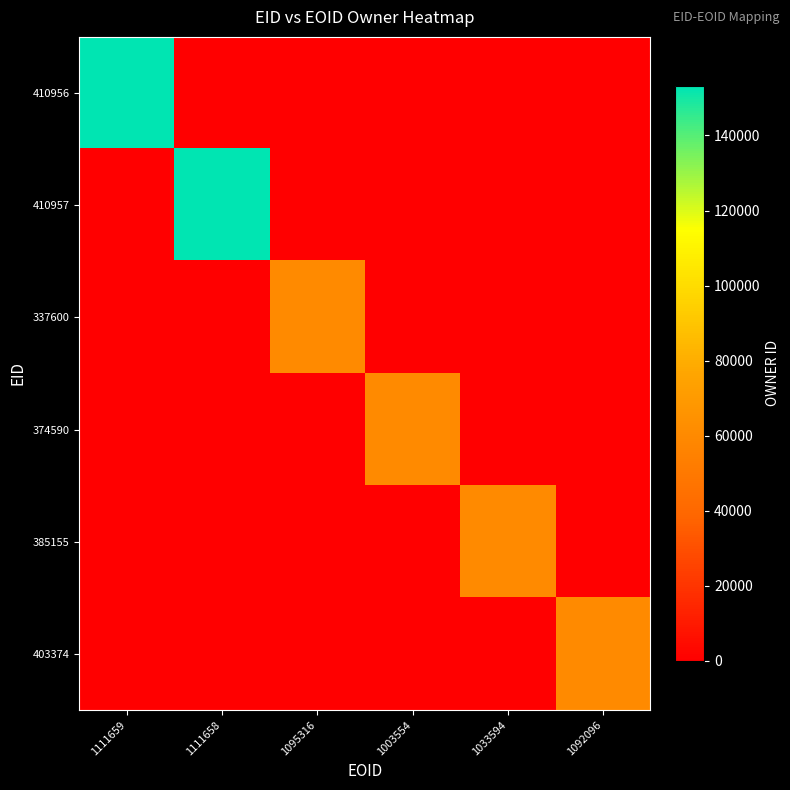

What is the maximum value shown in the chart?

153171